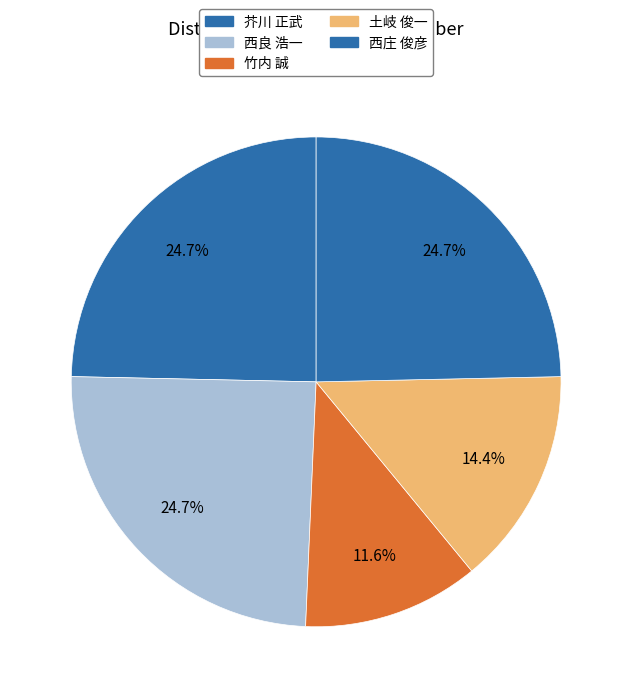

Combined, what portion of the pie is 土岐 俊一 and 芥川 正武?

39.0%